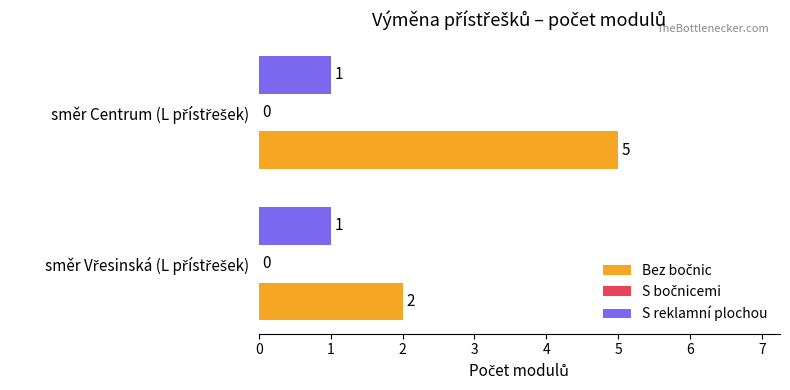

What is the greatest value displayed?

5